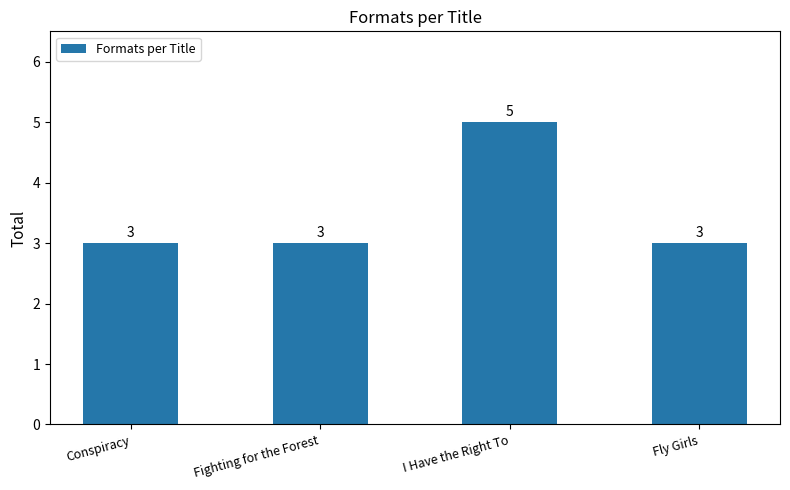

The value at Conspiracy is 2. True or false?

False